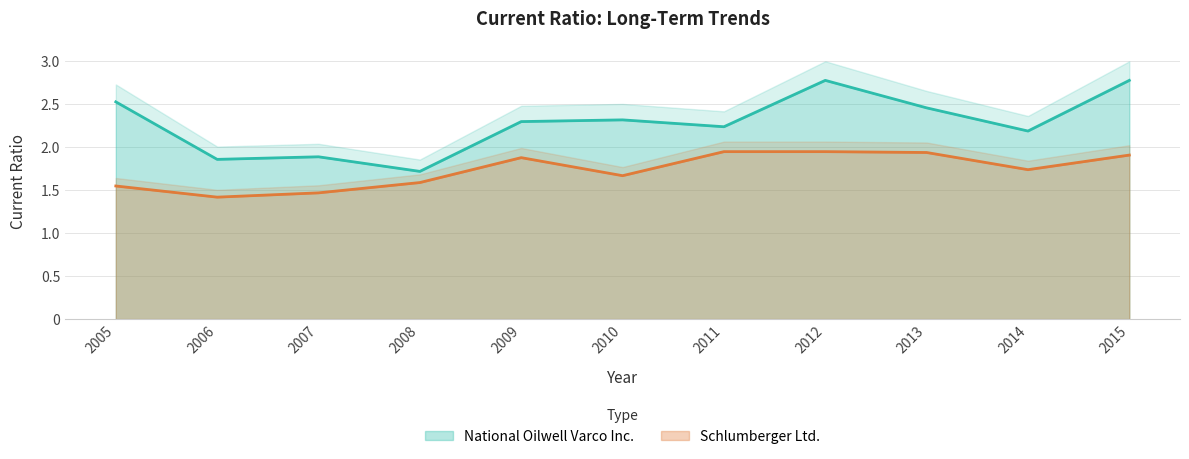

At which category is the sum across all series the highest?

2012